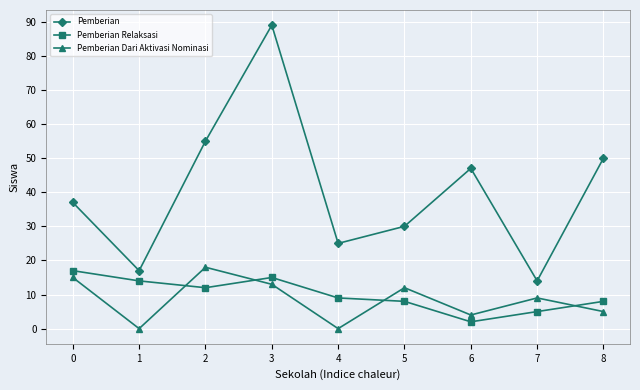

Is it true that Pemberian Relaksasi equals 17 at 0?

True